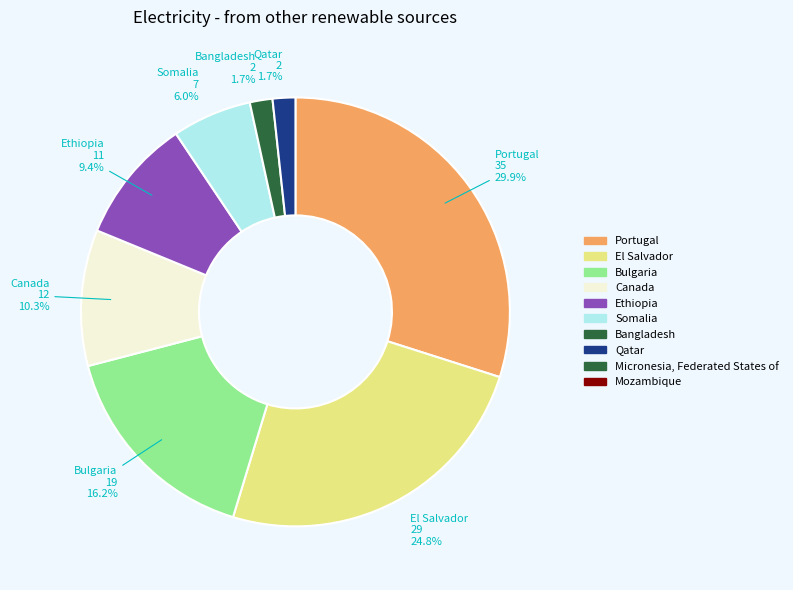

Does any single category account for the majority?

No